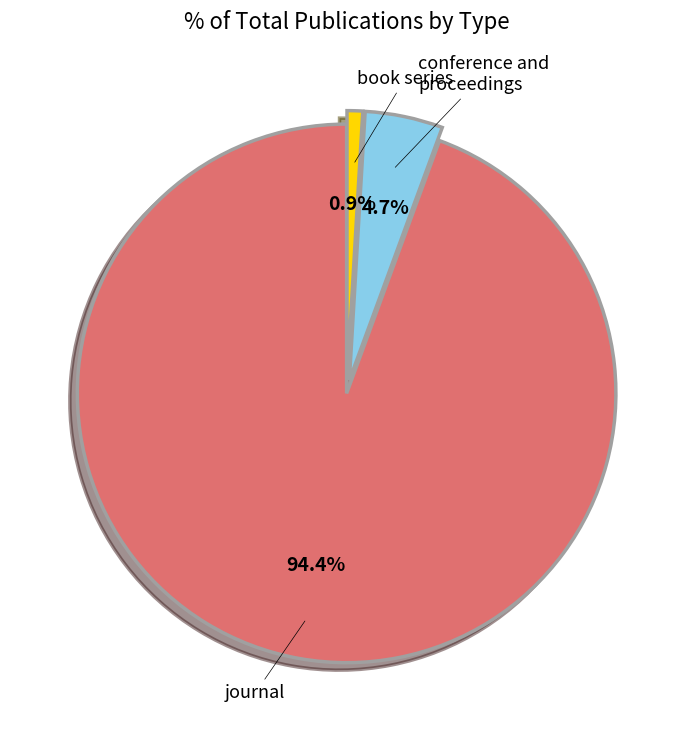

How many slices are in this pie chart?

3